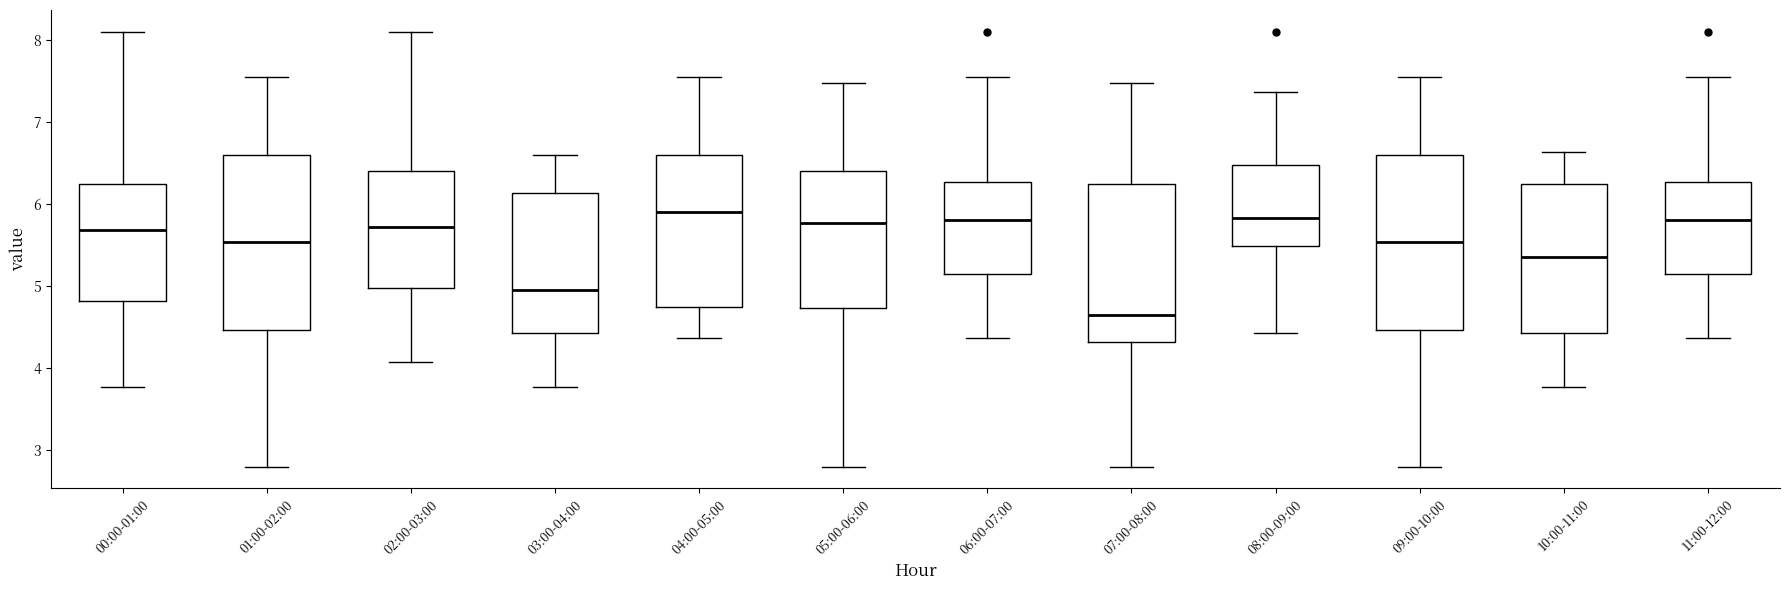

Where does the median line of the box for 04:00-05:00 sit on the y-axis? The values are not printed on the chart, so give them approximately, as read against the axis.

5.9